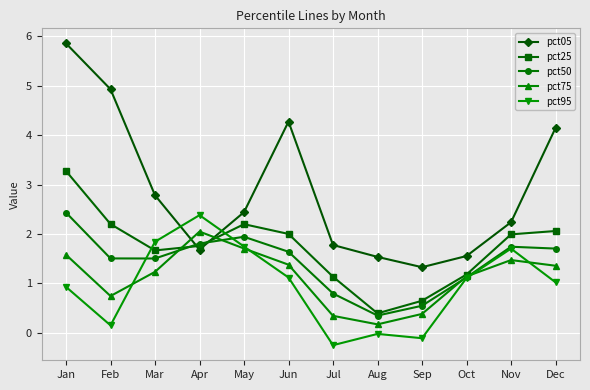

At which label does pct50 reach its minimum?

Aug